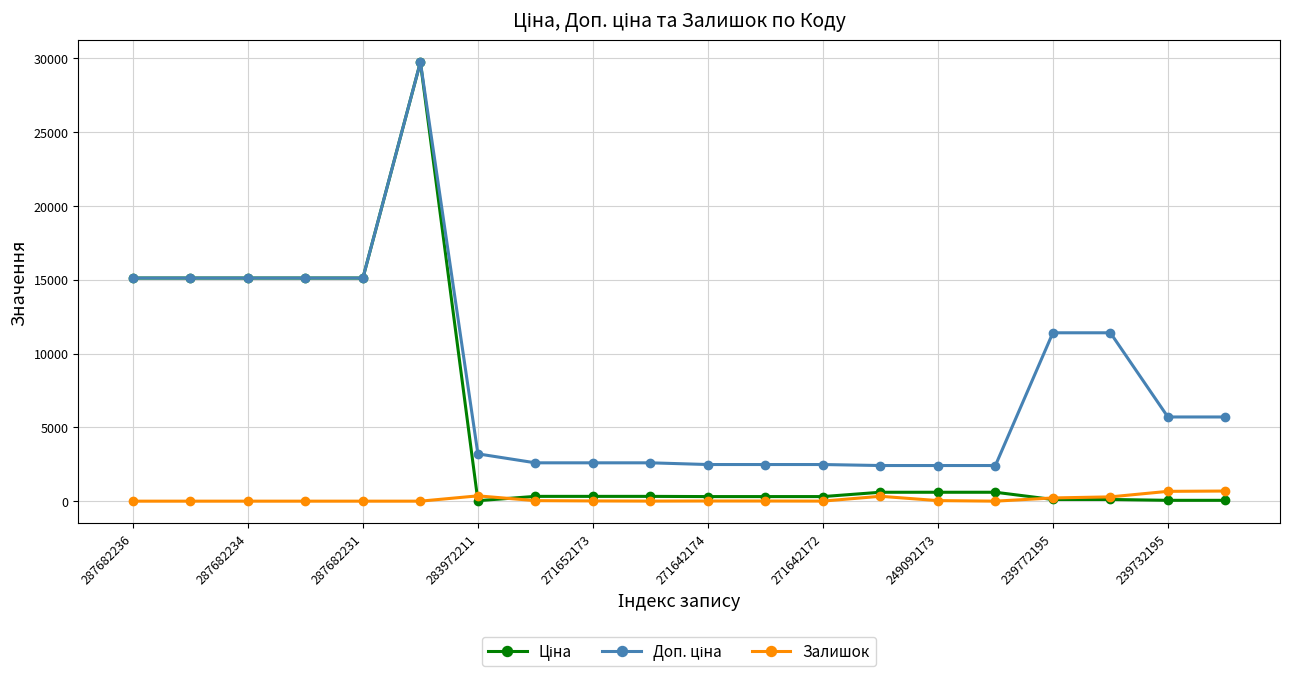

How many lines are shown in the chart?

3